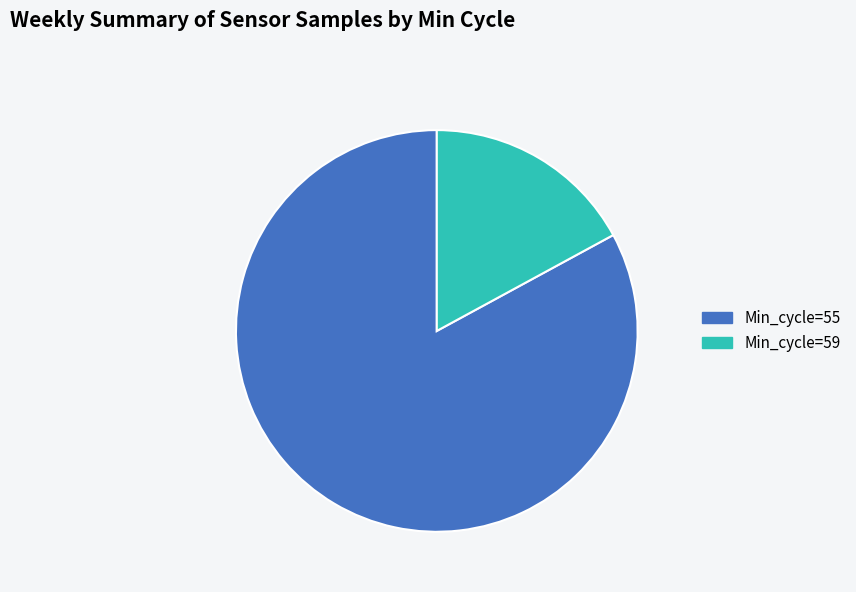

Does Min_cycle=59 account for over 50% of the chart?

No